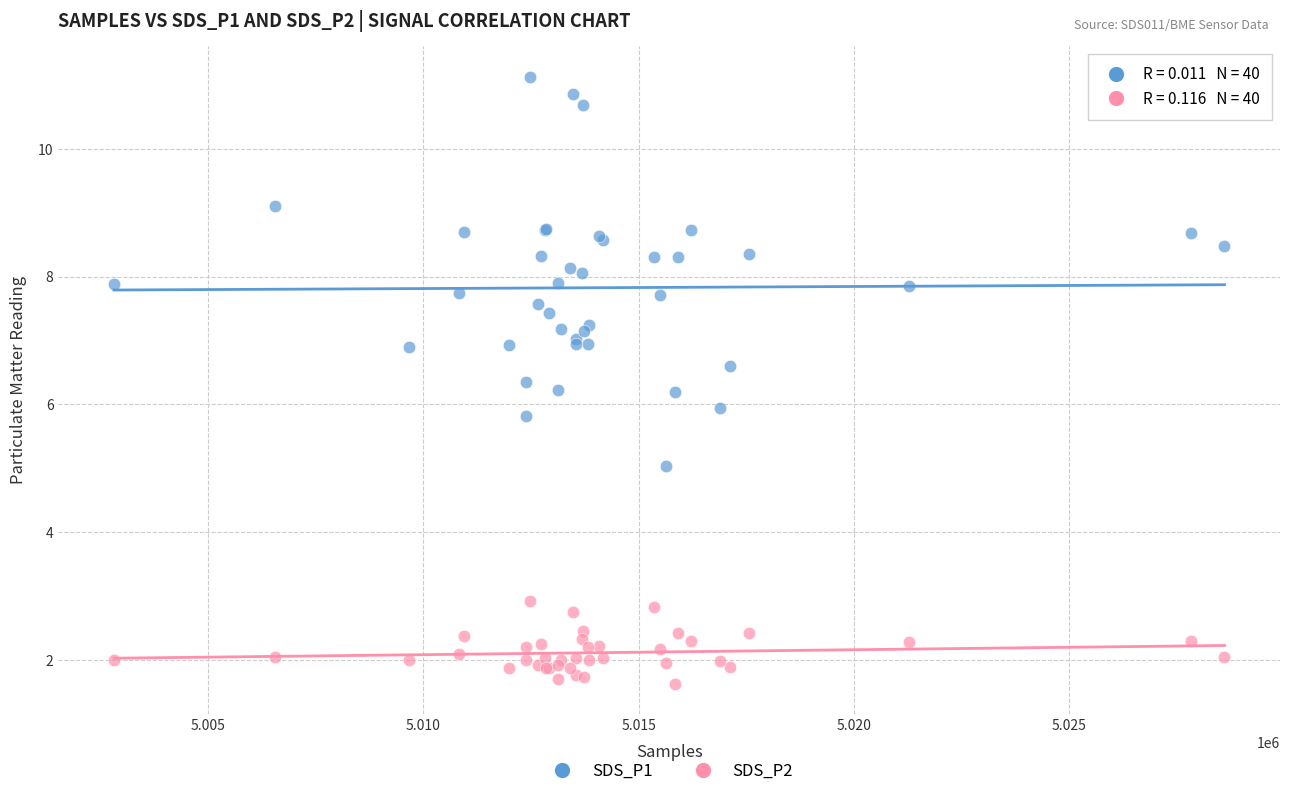

Which series has the largest Y range (max minus min)?

SDS_P1